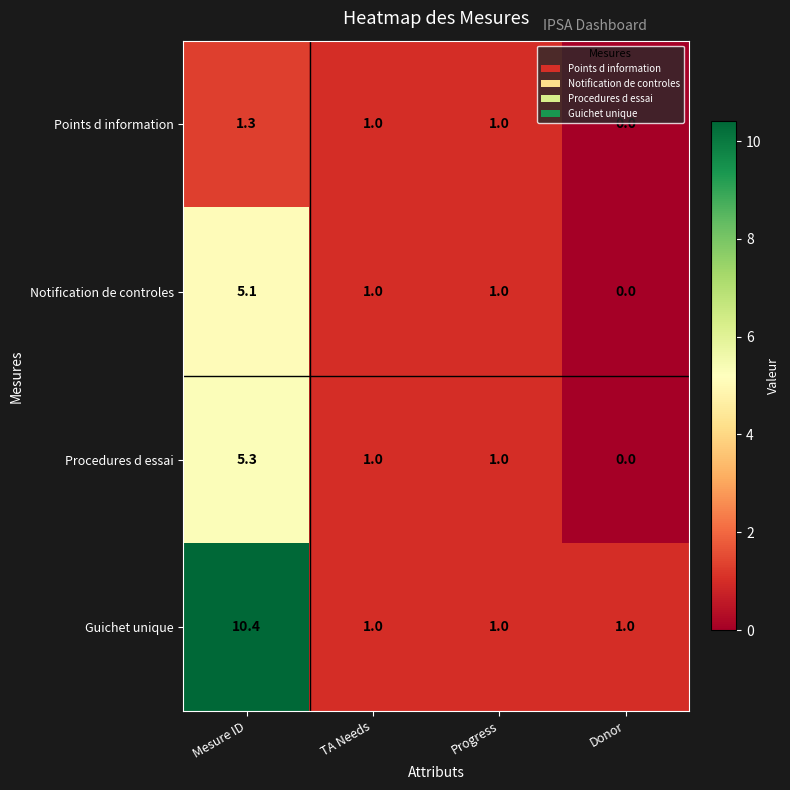

How many data points in Procedures d essai are less than 1?

1